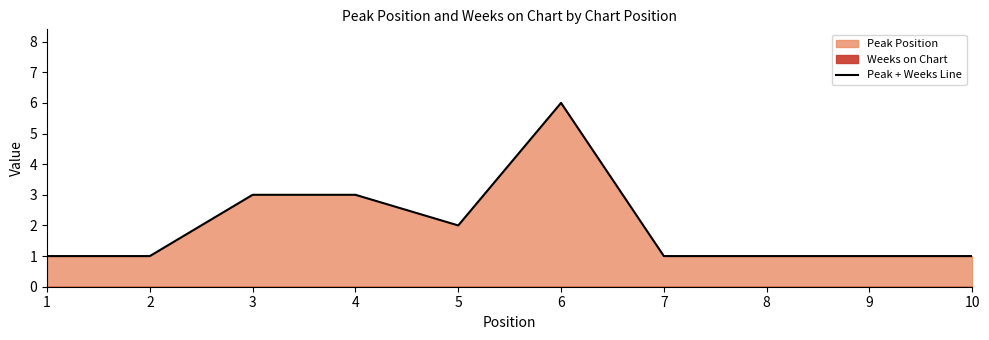

How many points are higher than both their immediate neighbors (excluding endpoints)?

1